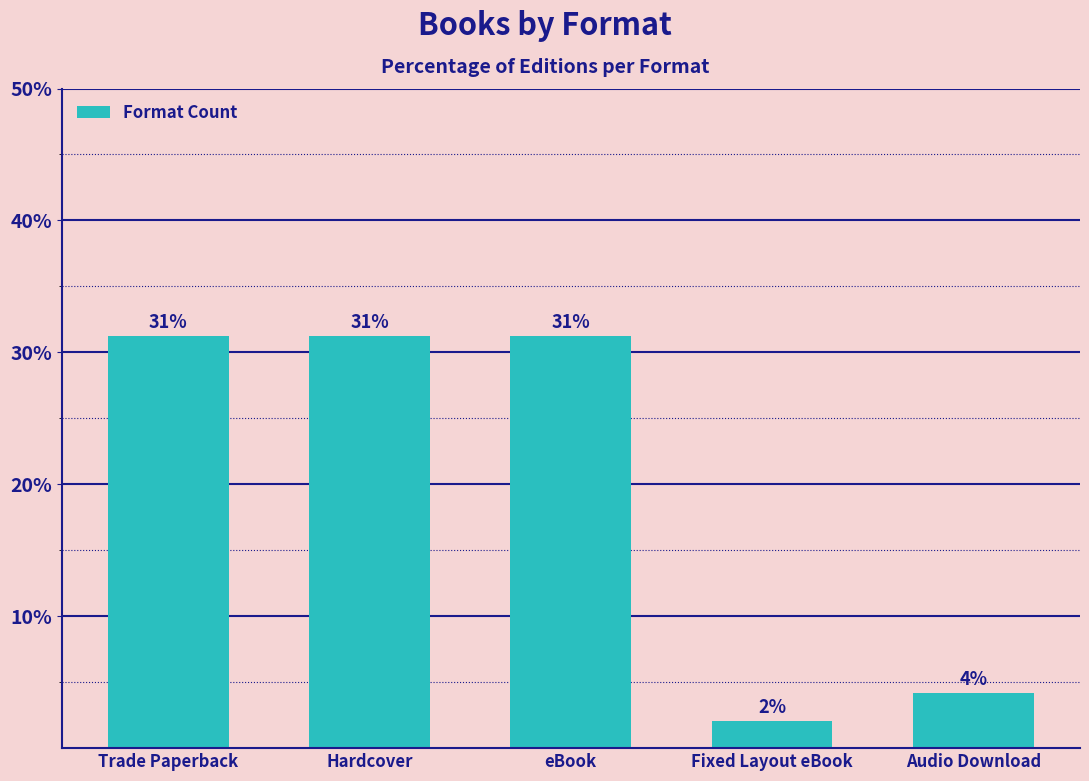

Approximately how many times larger is the value at eBook compared to Audio Download?

7.5